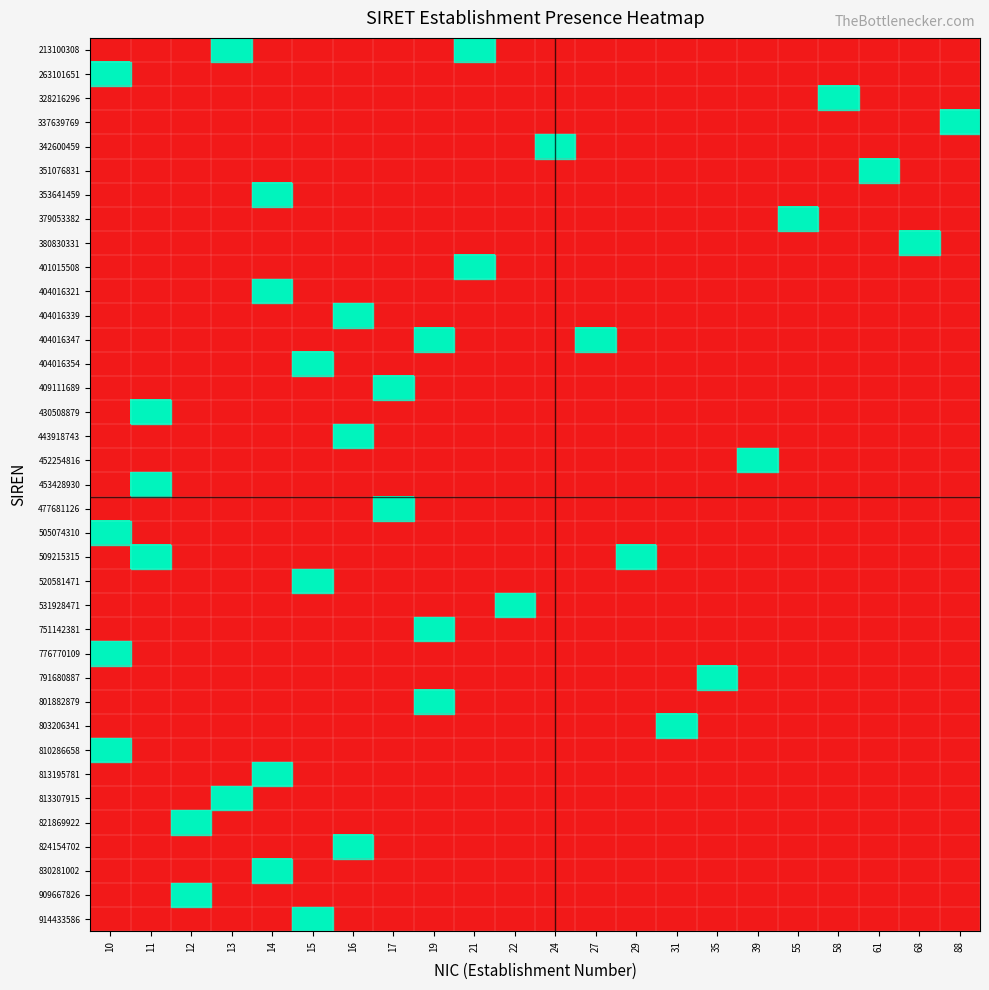

How many distinct data groups are displayed?

37